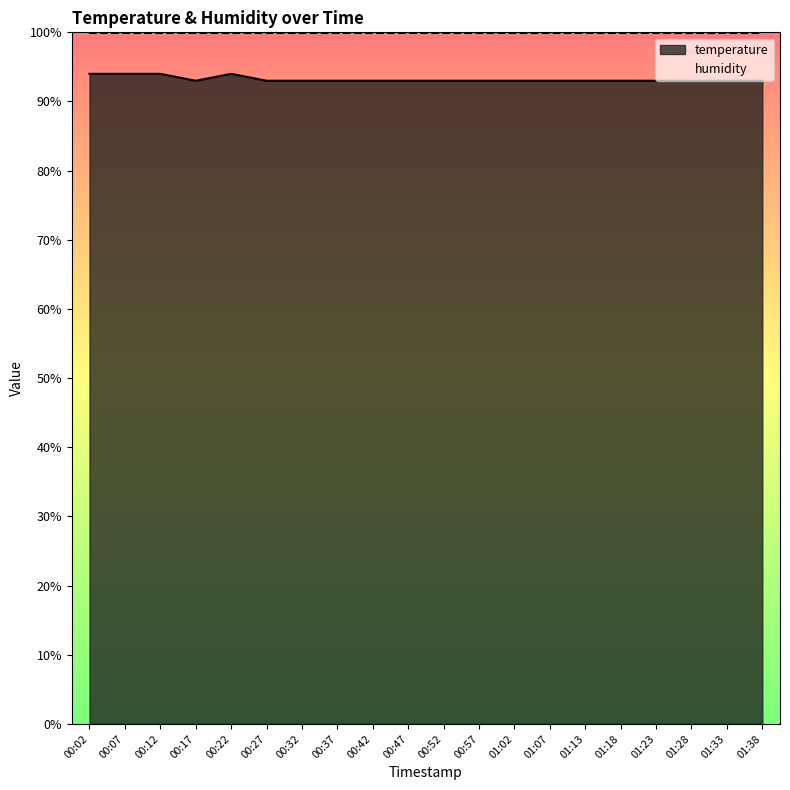

Reading left to right, list all the values displayed in this chart.

00:02=94	00:07=94	00:12=94	00:17=93	00:22=94	00:27=93	00:32=93	00:37=93	00:42=93	00:47=93	00:52=93	00:57=93	01:02=93	01:07=93	01:13=93	01:18=93	01:23=93	01:28=93	01:33=93	01:38=93